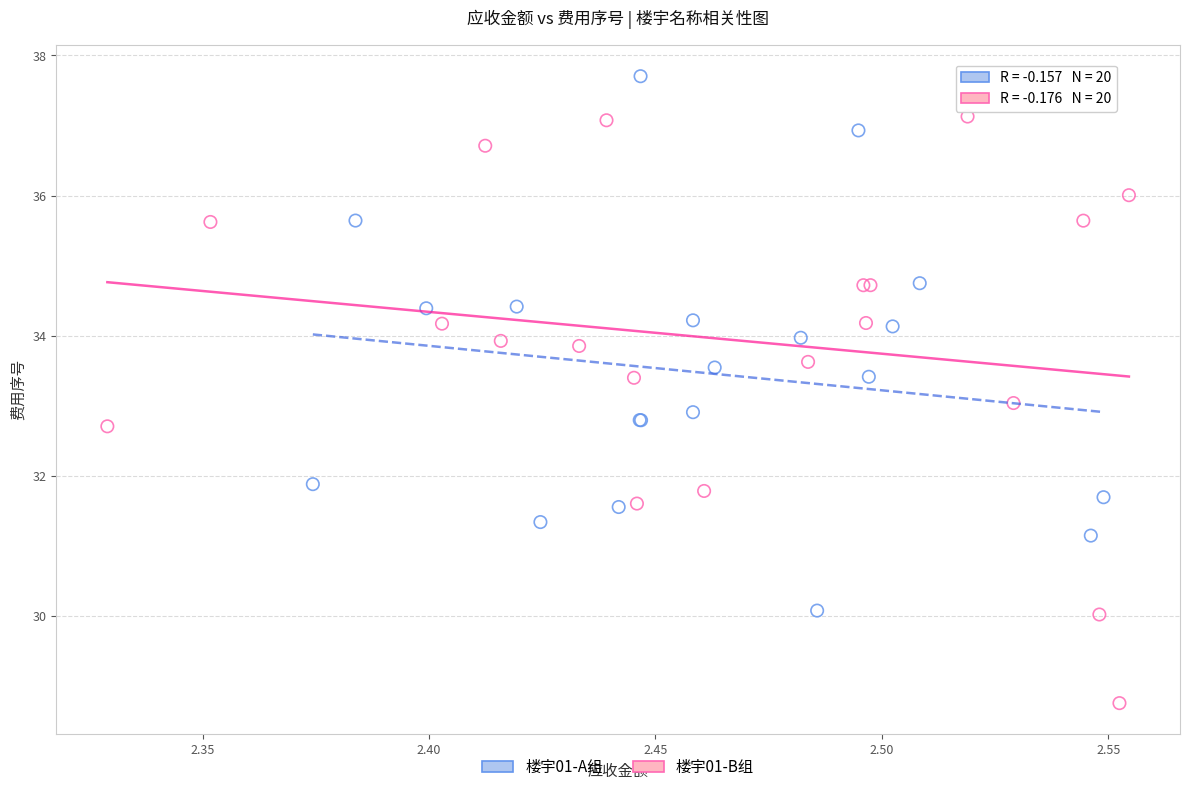

Which series contains the highest Y value?

楼宇01-A组